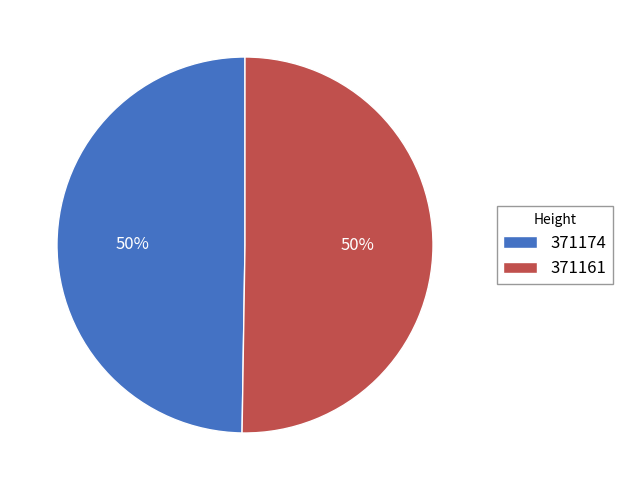

True or false: 371174 accounts for 50% of the total.

True